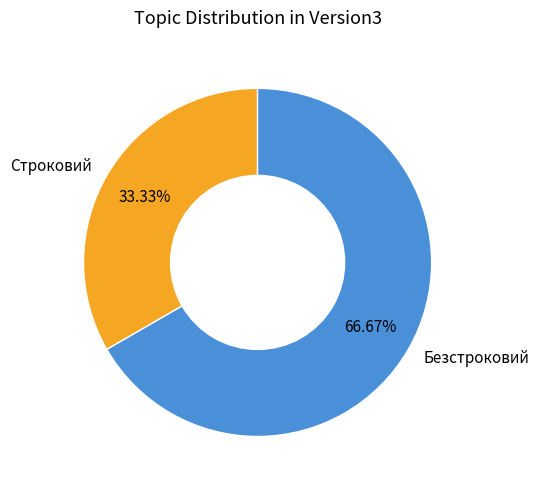

The Безстроковий slice represents 58% of the pie. True or false?

False